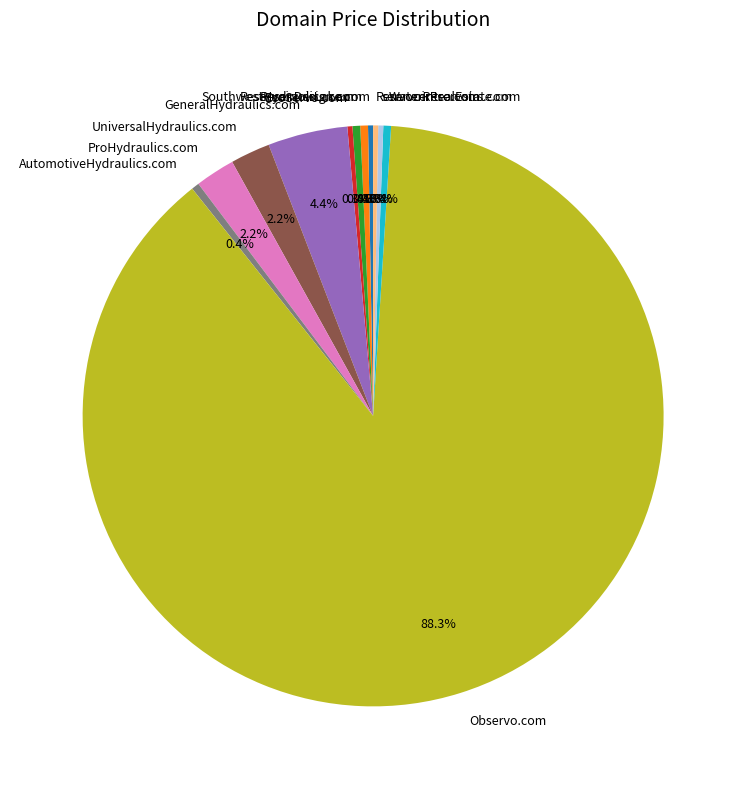

The WaterReservoirs.com slice represents 0% of the pie. True or false?

True